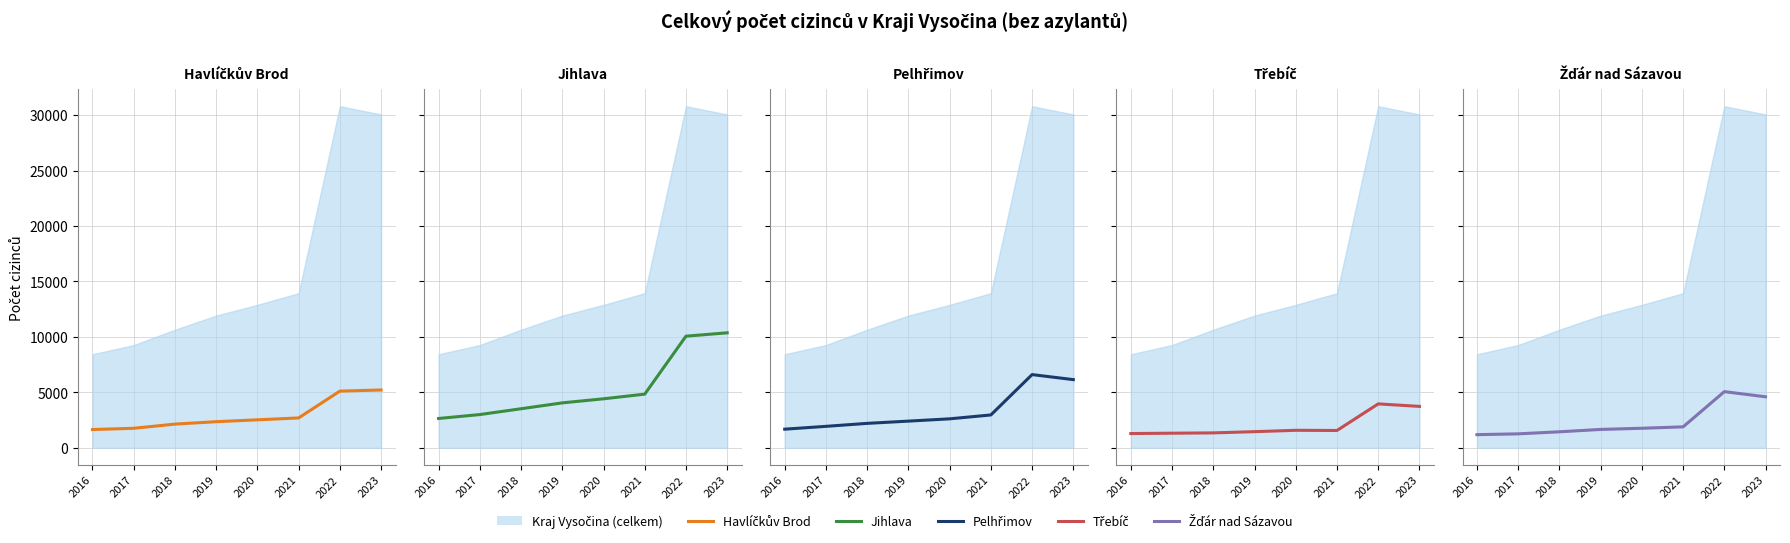

At which category is the sum across all series the highest?

2022